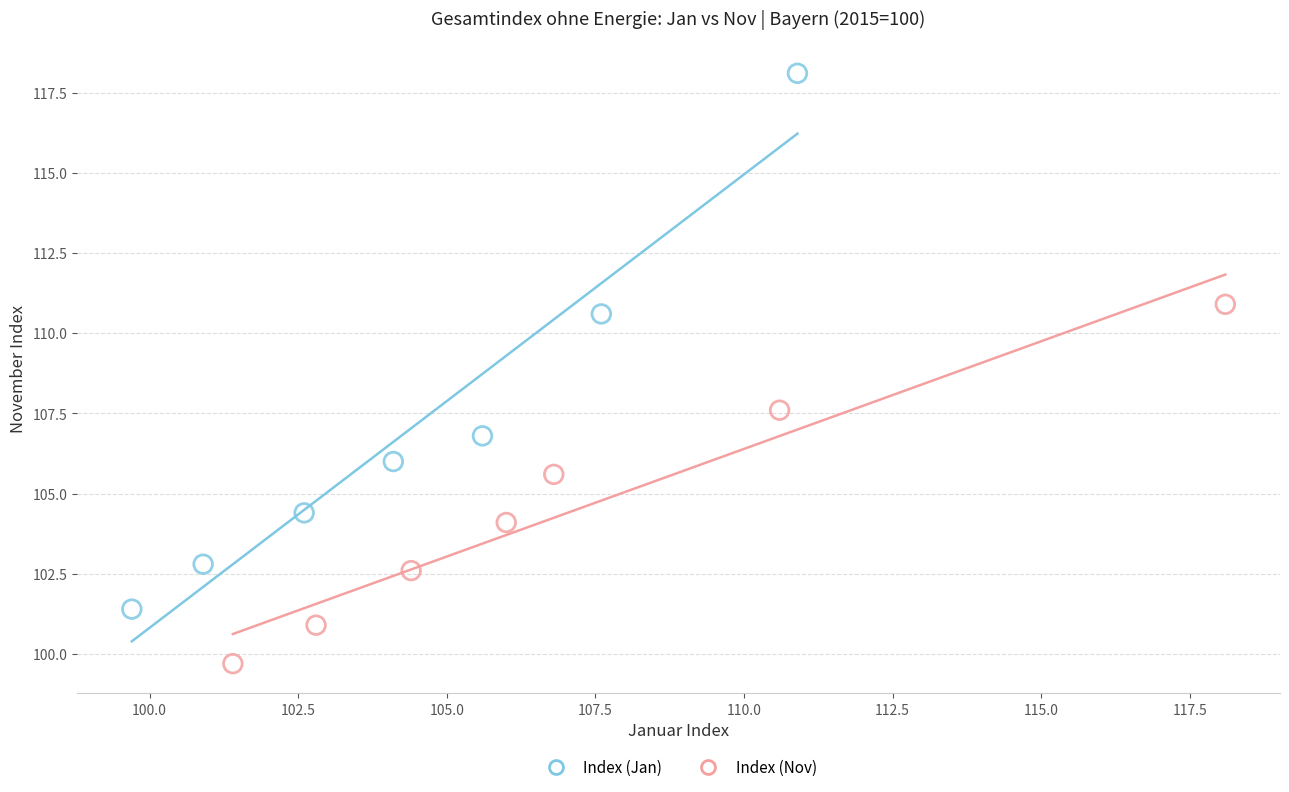

What are all the series names shown in the legend?

Index (Jan), Index (Nov)